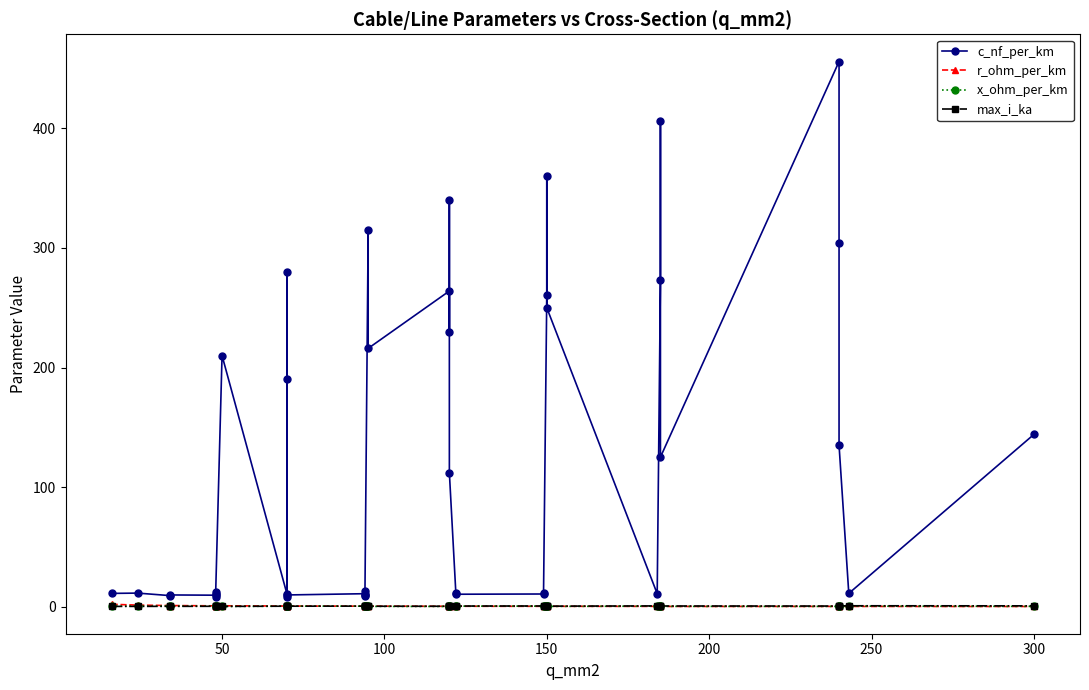

Which series has the widest spread of values?

c_nf_per_km